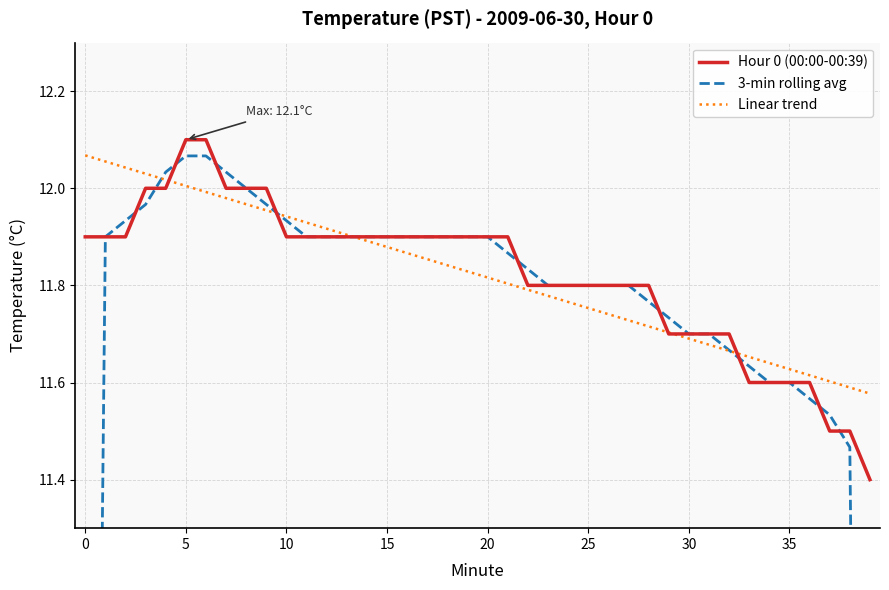

The value of Linear trend at 15 is 17.4. True or false?

False